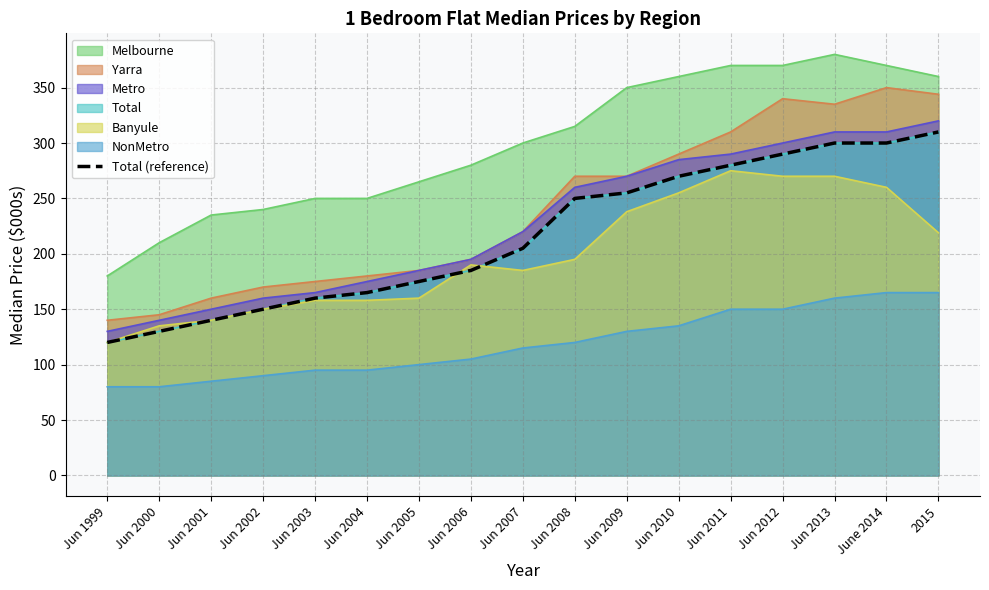

True or false: the data shows 53 at Jun 2003.

False